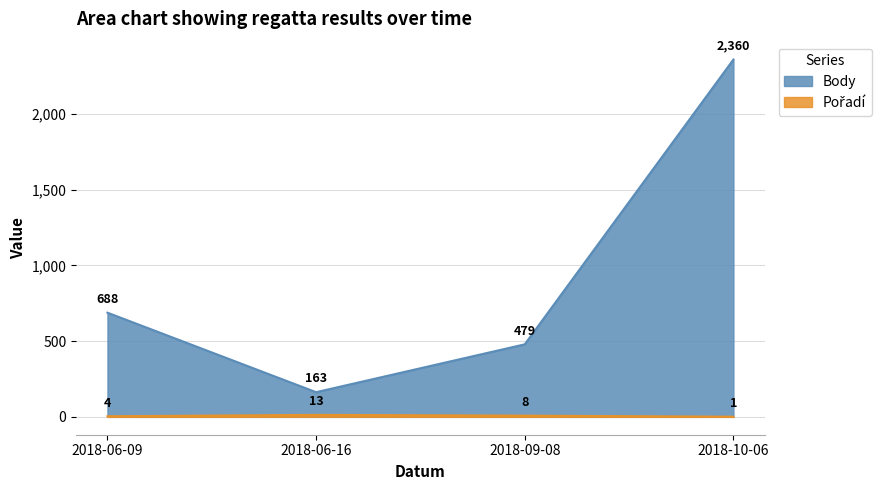

Rank the categories by Pořadí value from lowest to highest.

2018-10-06, 2018-06-09, 2018-09-08, 2018-06-16